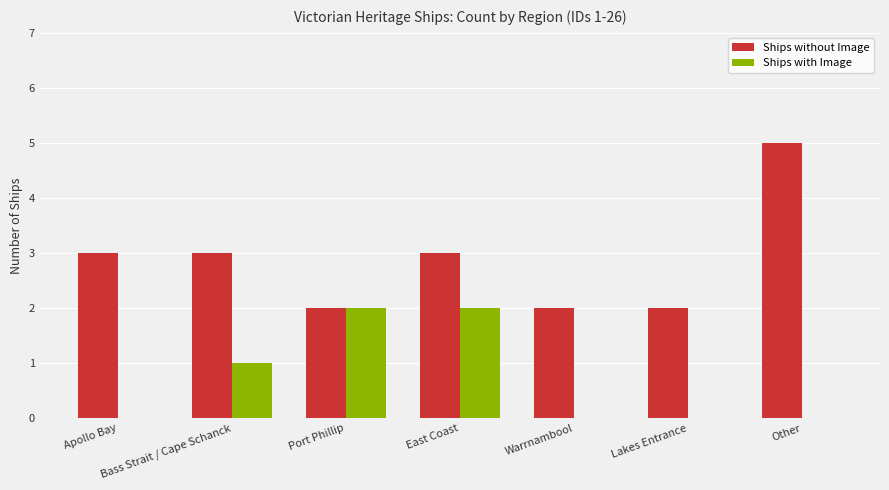

What is the sum of the Ships with Image values at Port Phillip and East Coast?

4